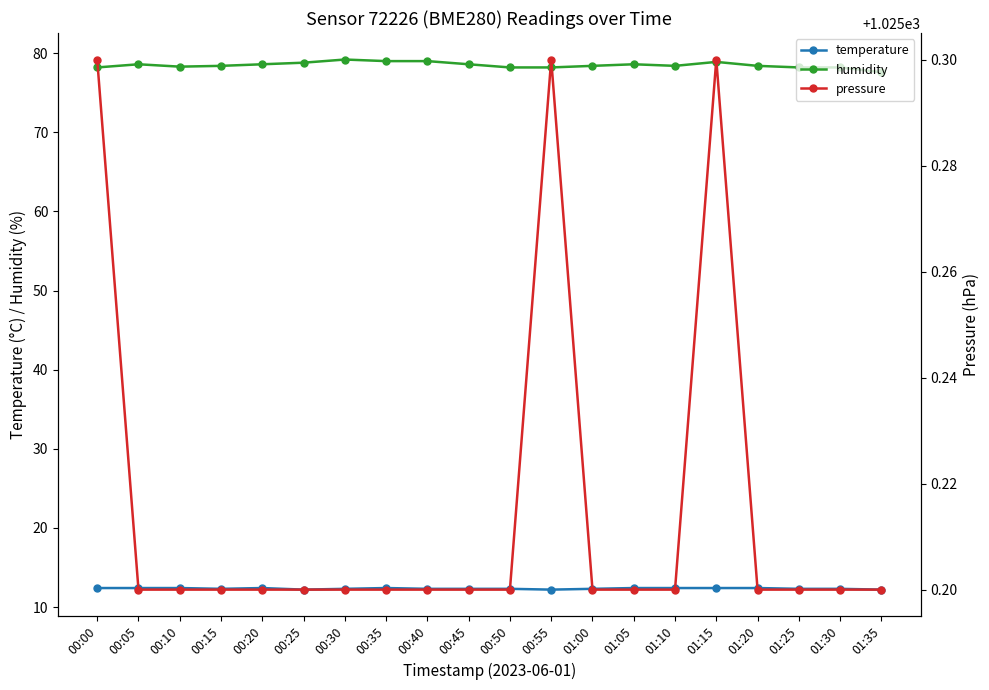

Reading right to left, what are all the values shown in this chart?

temperature: 01:35=12.2	01:30=12.3	01:25=12.3	01:20=12.4	01:15=12.4	01:10=12.4	01:05=12.4	01:00=12.3	00:55=12.2	00:50=12.3	00:45=12.3	00:40=12.3	00:35=12.4	00:30=12.3	00:25=12.2	00:20=12.4	00:15=12.3	00:10=12.4	00:05=12.4	00:00=12.4
humidity: 01:35=77.6	01:30=78.2	01:25=78.2	01:20=78.4	01:15=78.9	01:10=78.4	01:05=78.6	01:00=78.4	00:55=78.2	00:50=78.2	00:45=78.6	00:40=79.0	00:35=79.0	00:30=79.2	00:25=78.8	00:20=78.6	00:15=78.4	00:10=78.3	00:05=78.6	00:00=78.2
pressure: 01:35=1025.2	01:30=1025.2	01:25=1025.2	01:20=1025.2	01:15=1025.3	01:10=1025.2	01:05=1025.2	01:00=1025.2	00:55=1025.3	00:50=1025.2	00:45=1025.2	00:40=1025.2	00:35=1025.2	00:30=1025.2	00:25=1025.2	00:20=1025.2	00:15=1025.2	00:10=1025.2	00:05=1025.2	00:00=1025.3